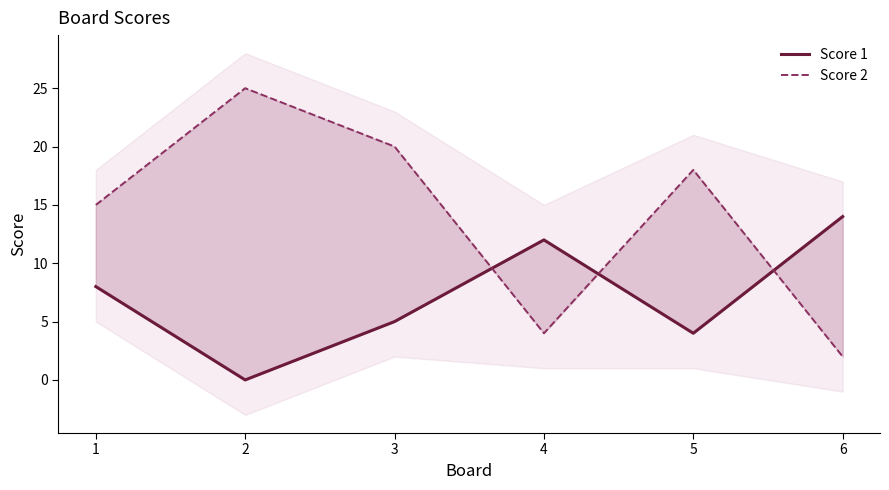

What is the spread (max minus min) of values at 3?

15